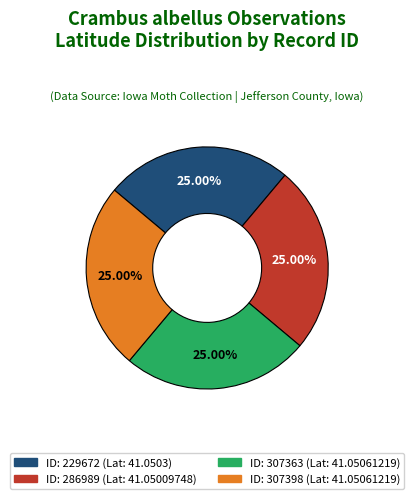

Is there a majority slice in this chart?

No